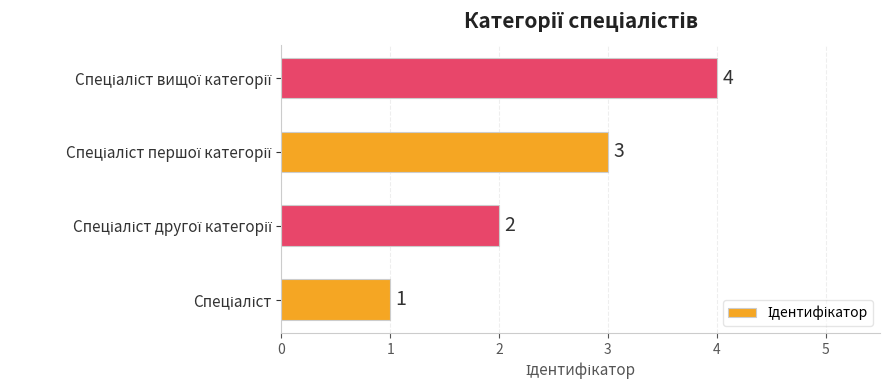

What is the greatest value displayed?

4